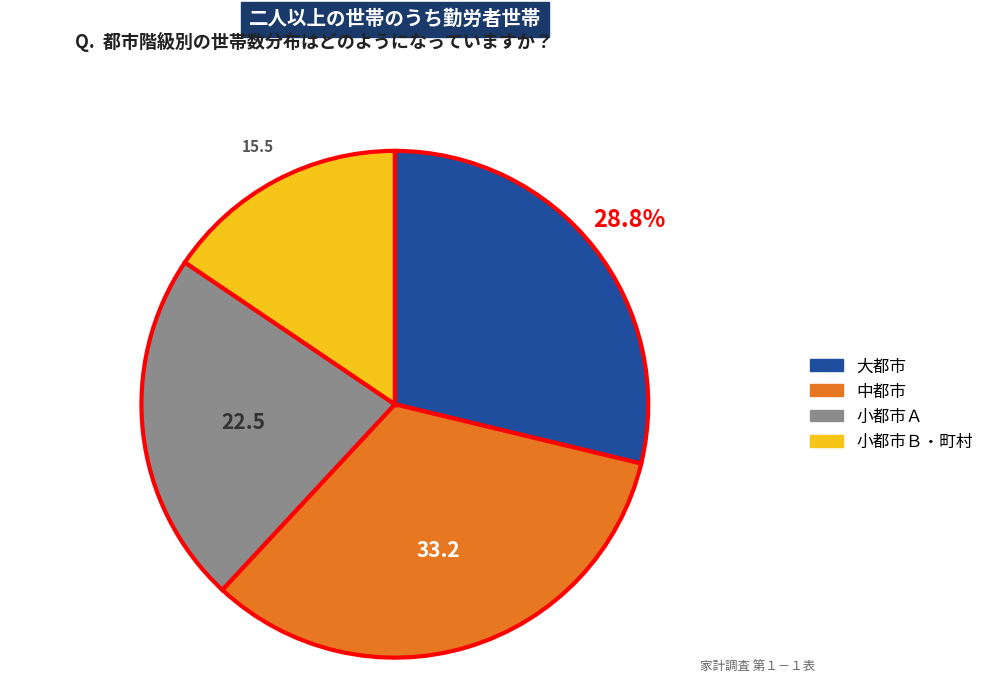

How many slices are in this pie chart?

4